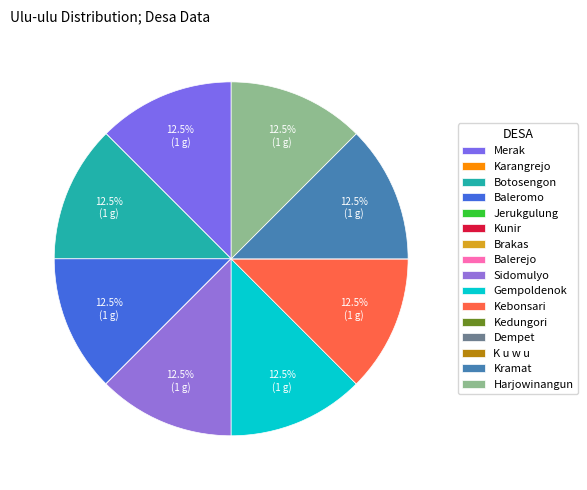

Is it true that Dempet is 0% of the pie?

True